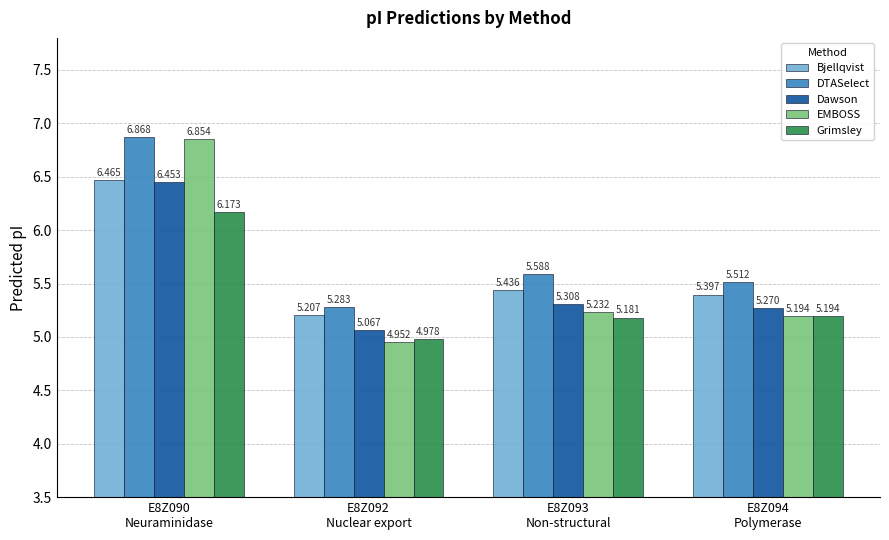

What is the label of the 1st bar from the right?

E8Z094
Polymerase